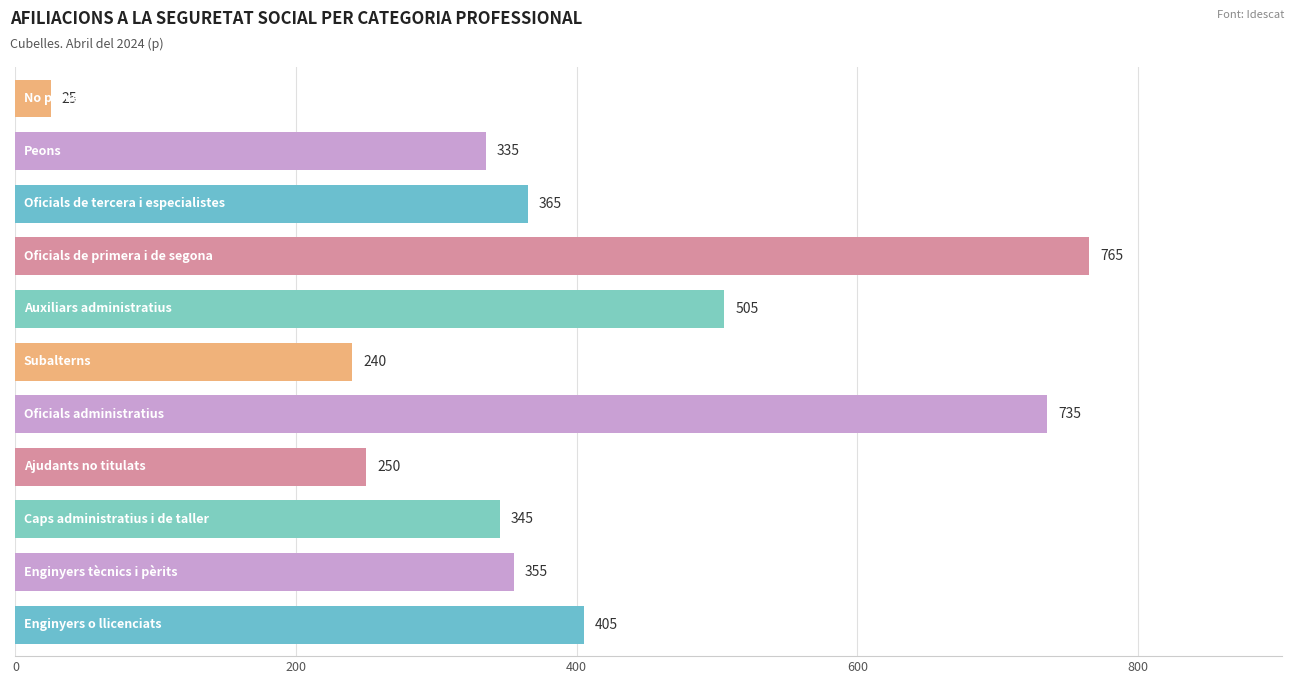

What is the difference between the maximum and second lowest values?

525